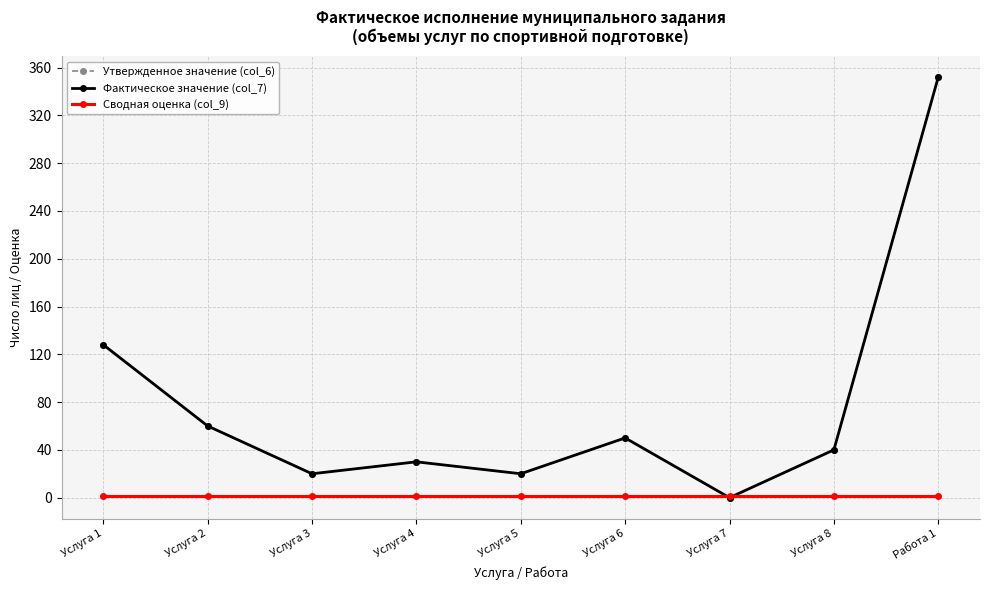

At which label does Утвержденное значение (col_6) first exceed 40?

Услуга 1